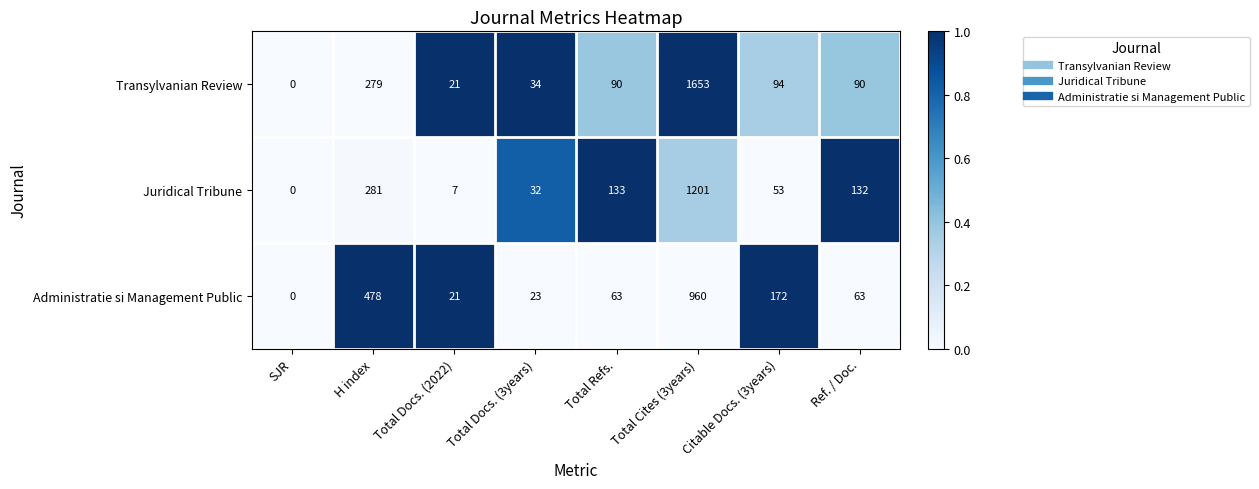

What is the difference between the maximum and minimum values in the Juridical Tribune series?

1201